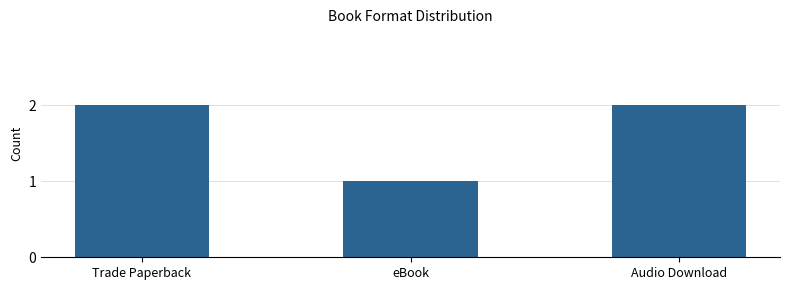

What is the minimum value shown in the chart?

1